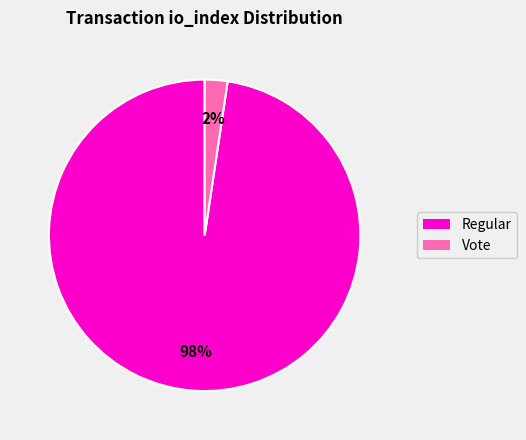

Does any single category account for the majority?

Yes